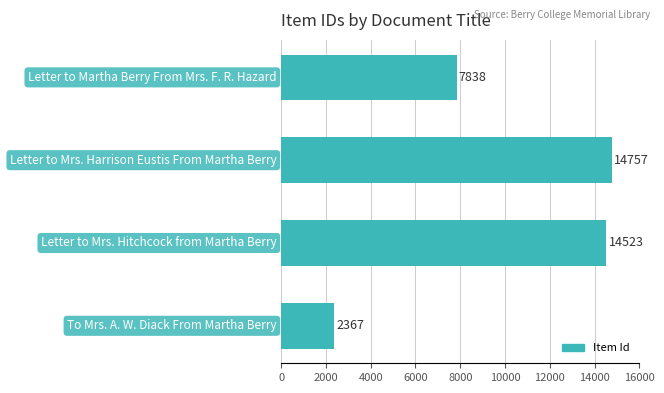

Reading bottom to top, what are all the values shown in this chart?

2367	14523	14757	7838